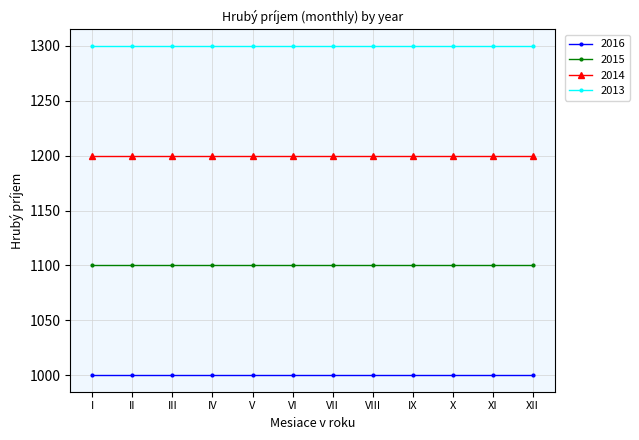

How many series are shown in this chart?

4